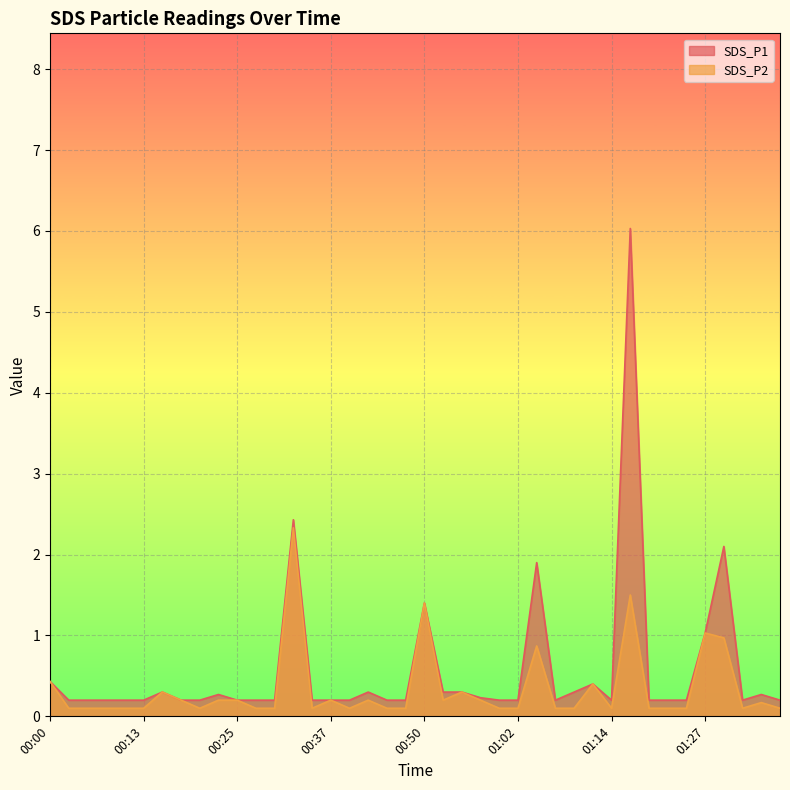

In SDS_P2, how many points are higher than both neighbors (excluding endpoints)?

11